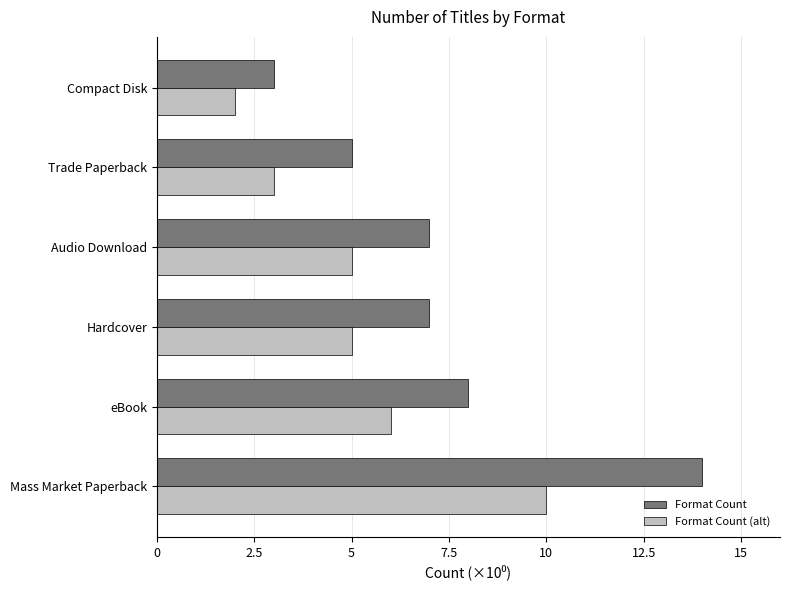

What is the difference between the maximum and minimum values in the Format Count series?

11